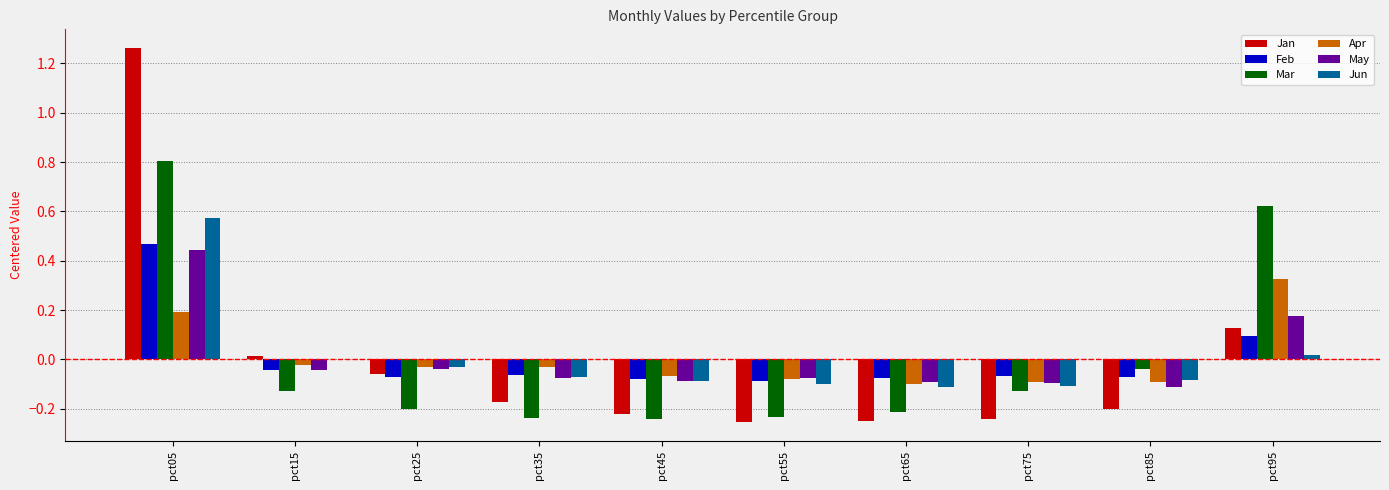

Which series changed the most between pct45 and pct95?

Mar